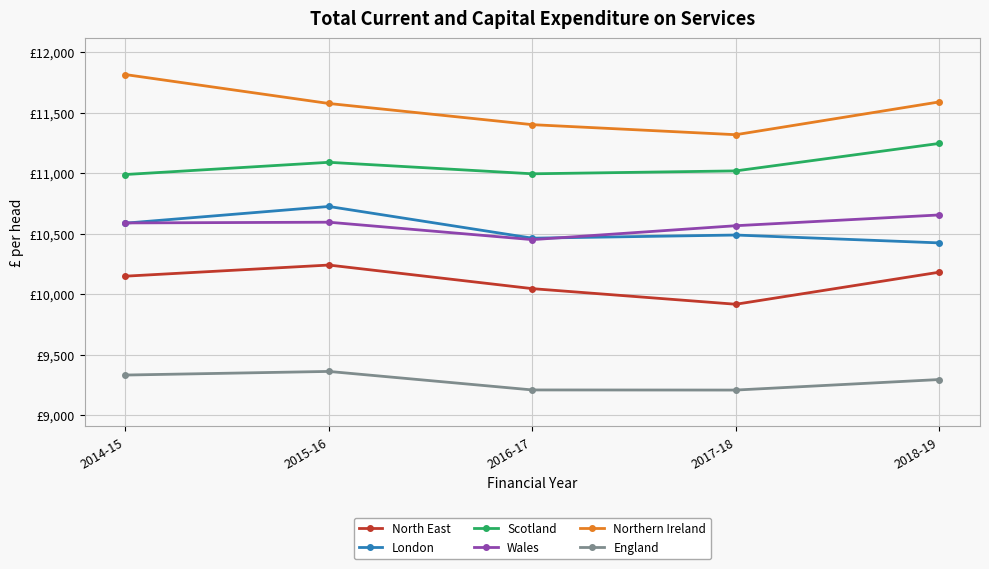

What are all the series names shown in the legend?

North East, London, Scotland, Wales, Northern Ireland, England